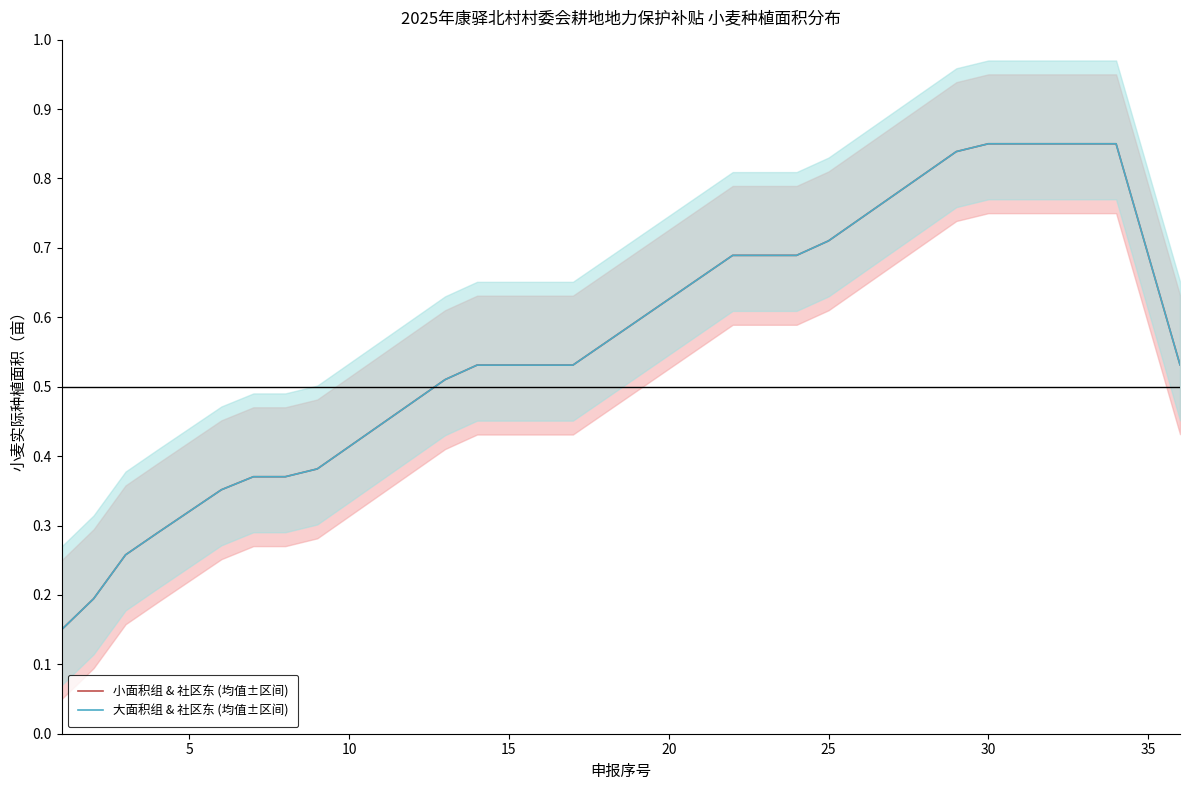

The 大面积组 & 社区东 (均值±区间) series shows 0.2 at 10. True or false?

False